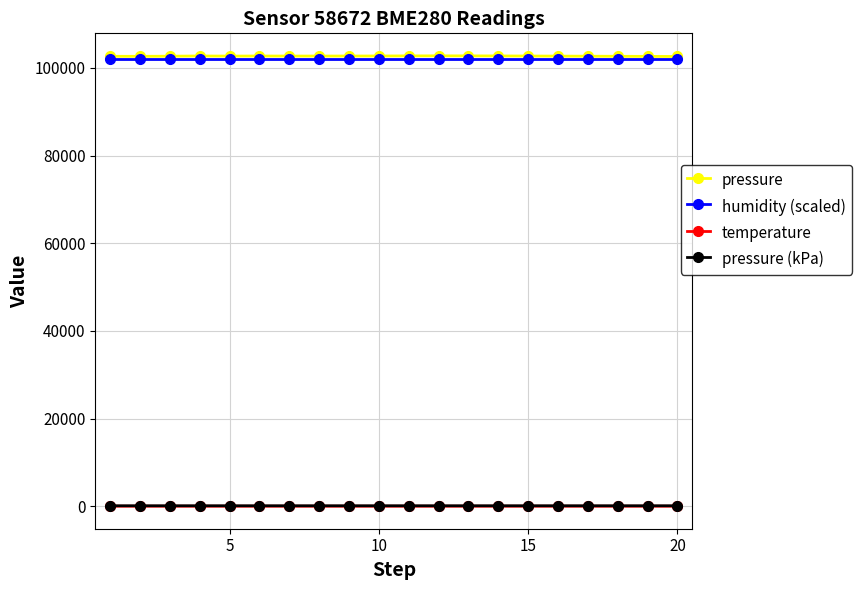

True or false: temperature has more than 0 interior local peaks.

True